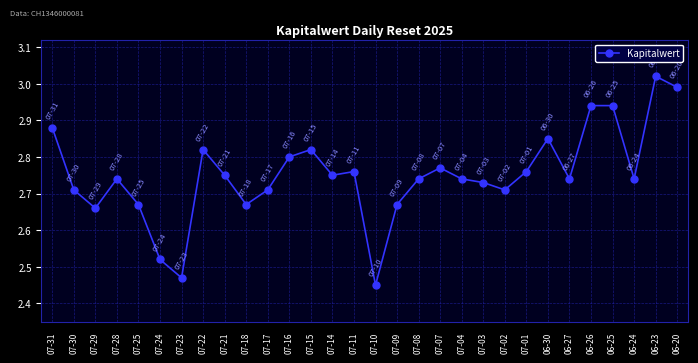

Which label corresponds to the smallest value in the chart?

07-10